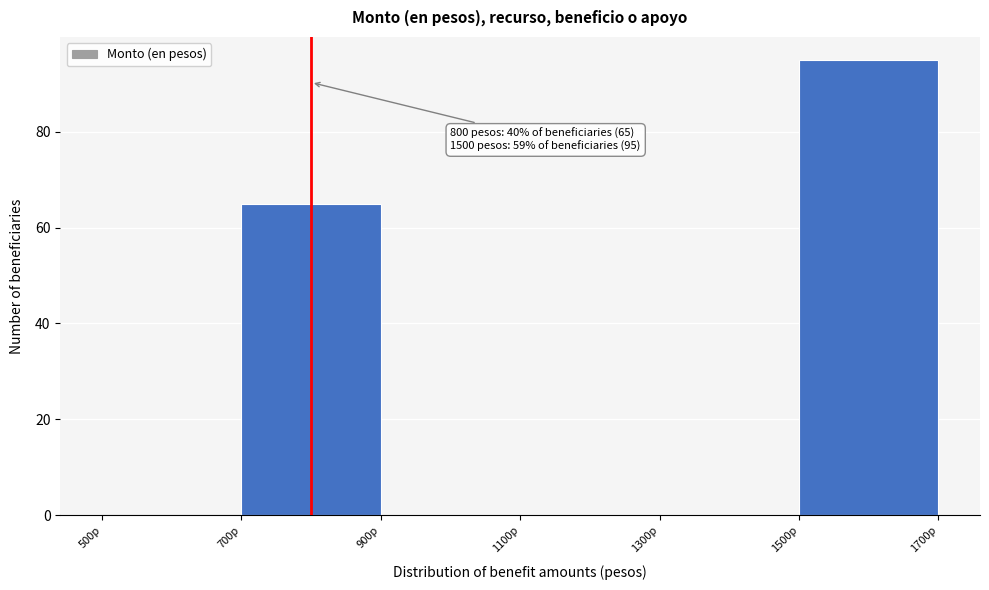

Over which range of the x-axis is the bar tallest?

1500 to 1700